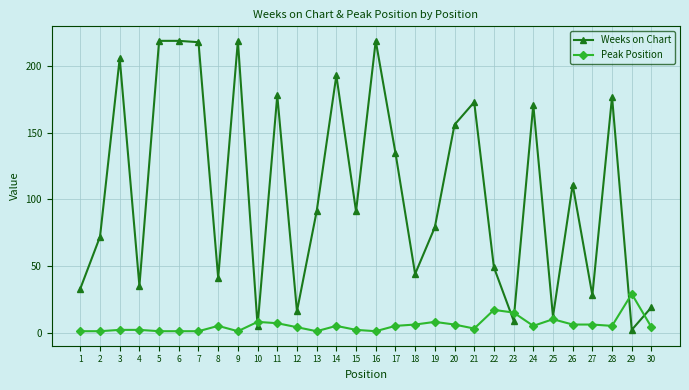

Which series has the largest total across all categories?

Weeks on Chart